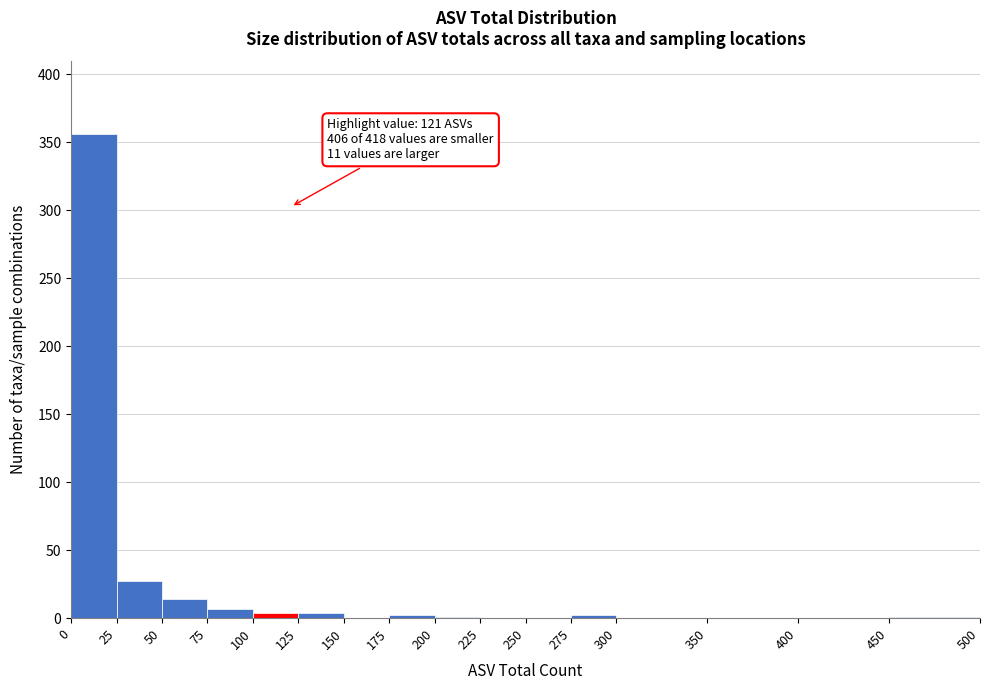

Which range on the x-axis has the tallest bar?

0 to 25